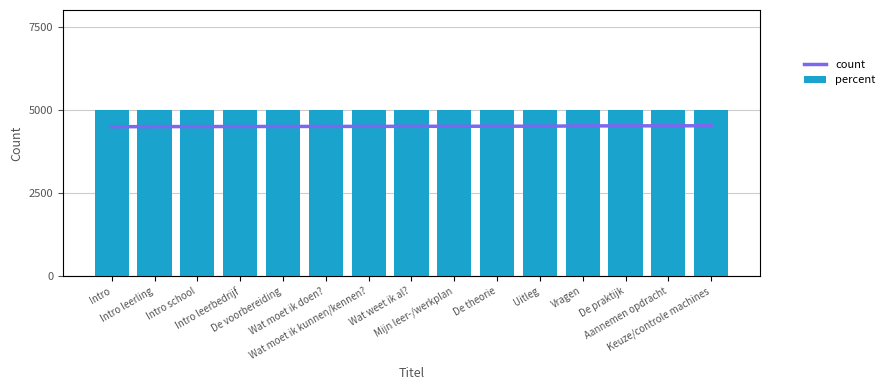

List the series in order of their overall mean, lowest first.

Identifier (bar), Identifier (line)